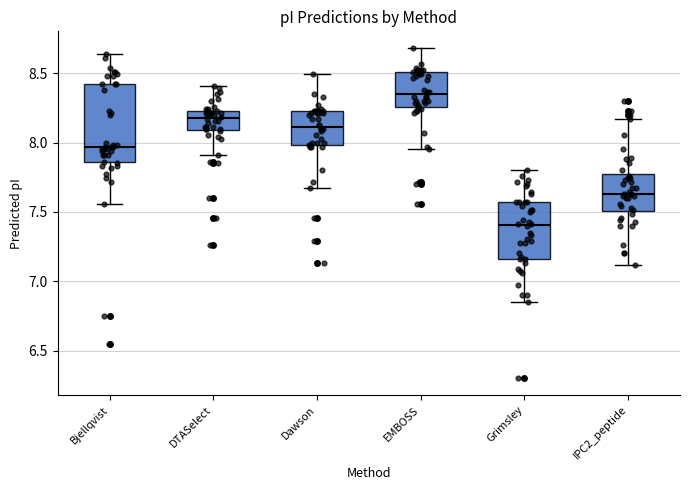

Which box's median line is the lowest?

Grimsley